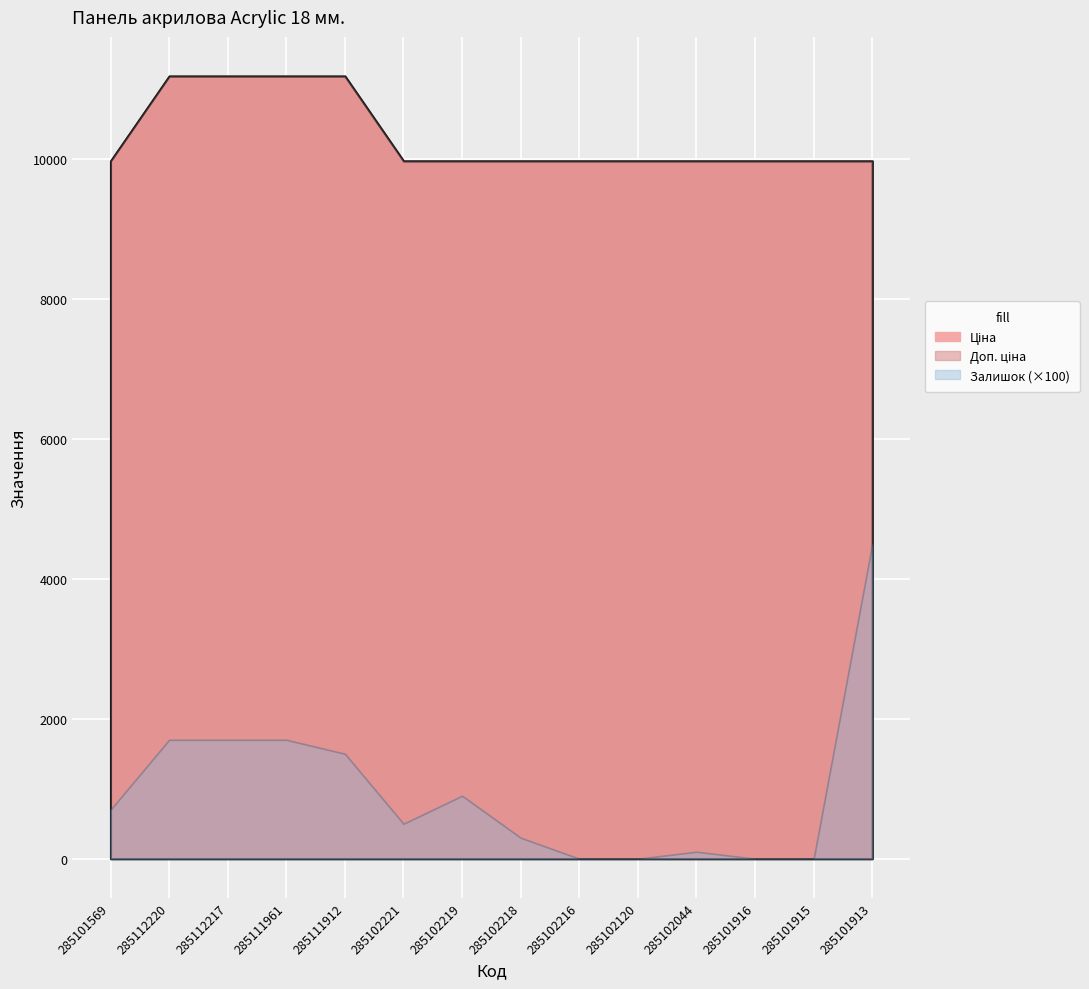

What is the label of the 6th point from the right?

285102216